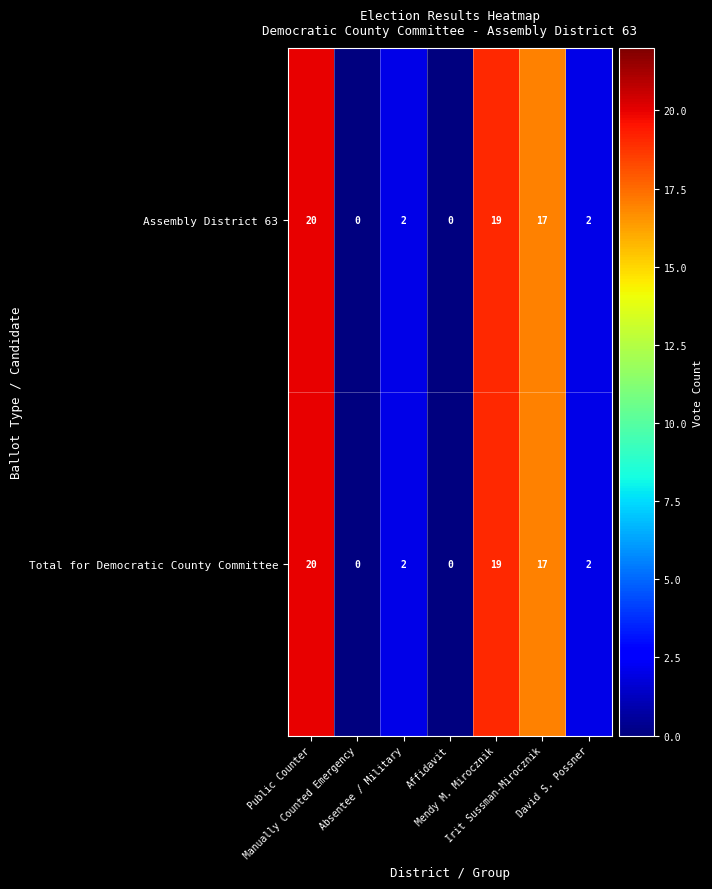

How many series are shown in this chart?

2